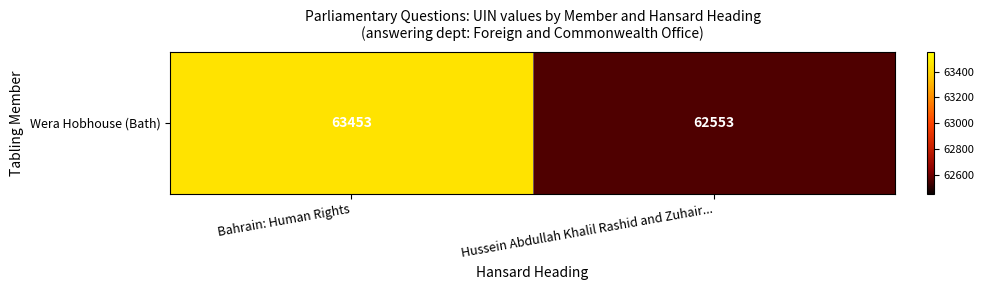

Which label corresponds to the largest value in the chart?

Bahrain: Human Rights